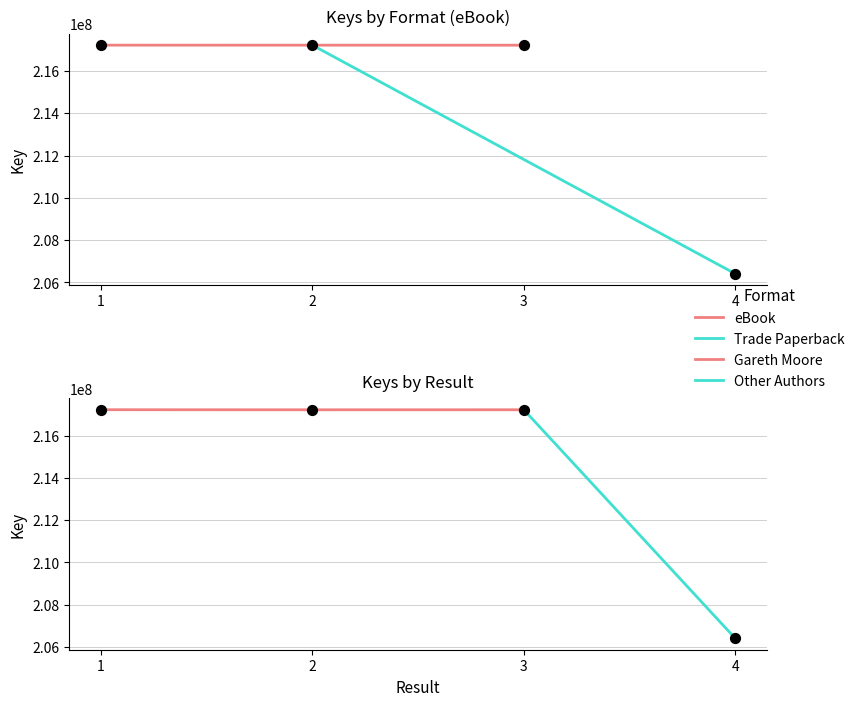

Approximately how many times larger is the value at 4 compared to 1?

1.0